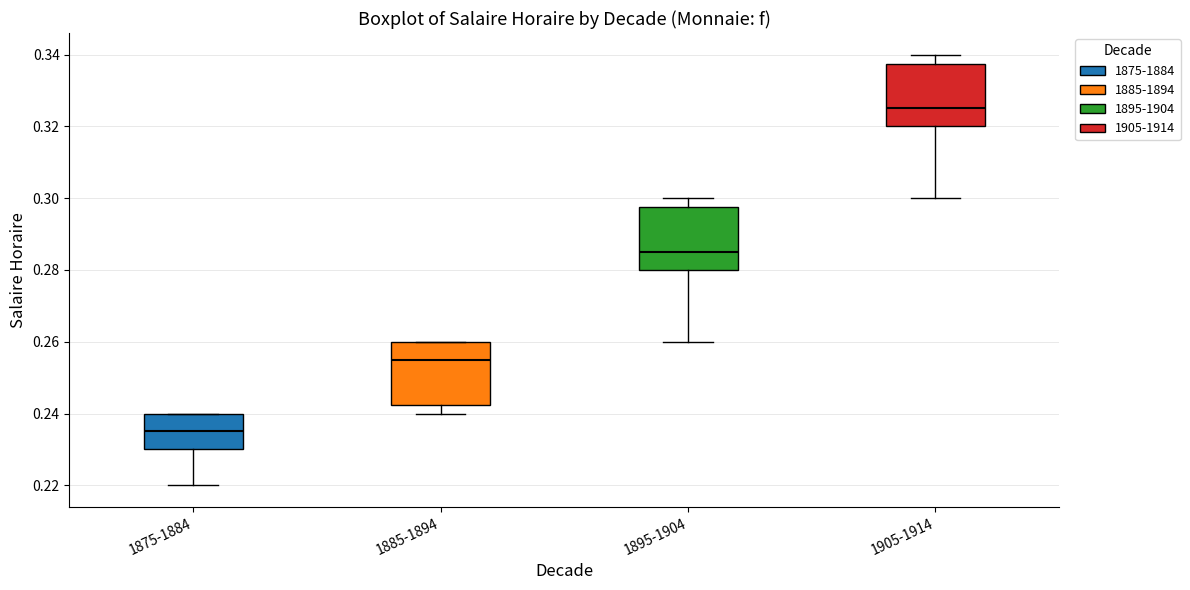

Where is the lower edge of the box for 1905-1914 on the y-axis? The values are not printed on the chart, so give them approximately, as read against the axis.

0.320